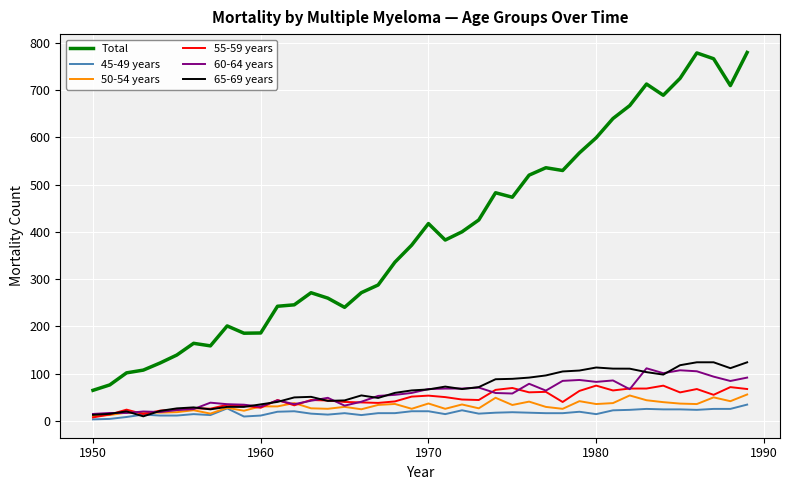

What is the maximum value shown in the chart?

779.5